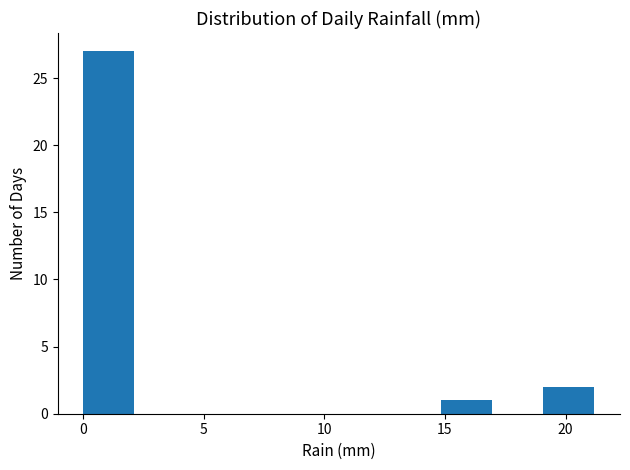

Reading left to right, list every bar in this chart as the range it spans on the x-axis followed by its height. Neither the bar edges nor the heights are printed on the chart, so give them approximately, as read against the axes.

0.0 to 2.0: 27
2.0 to 4.0: 0
4.0 to 6.5: 0
6.5 to 8.5: 0
8.5 to 10.5: 0
10.5 to 12.5: 0
12.5 to 15.0: 0
15.0 to 17.0: 1
17.0 to 19.0: 0
19.0 to 21.0: 2